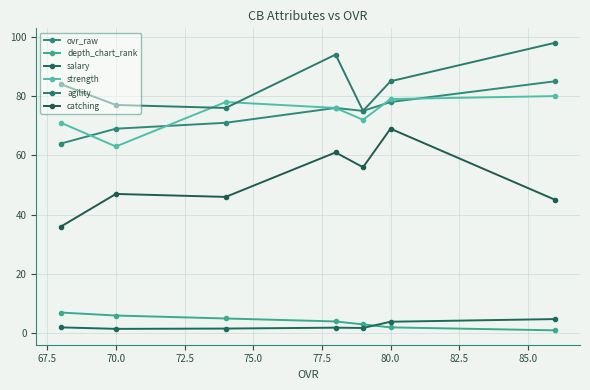

True or false: strength and catching intersect in this chart.

False